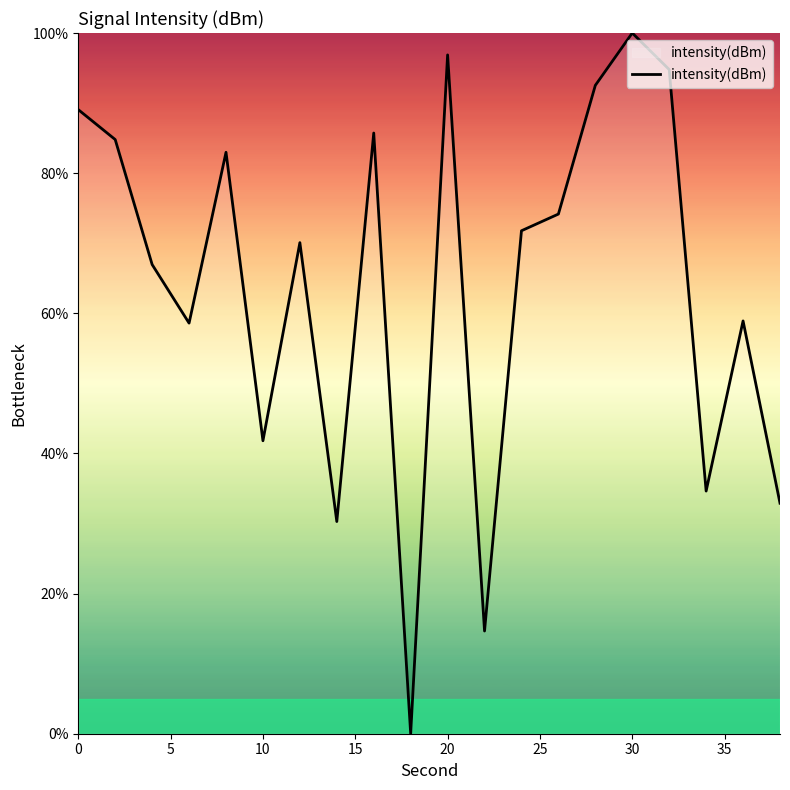

What is the difference between the maximum and minimum values?

100.0